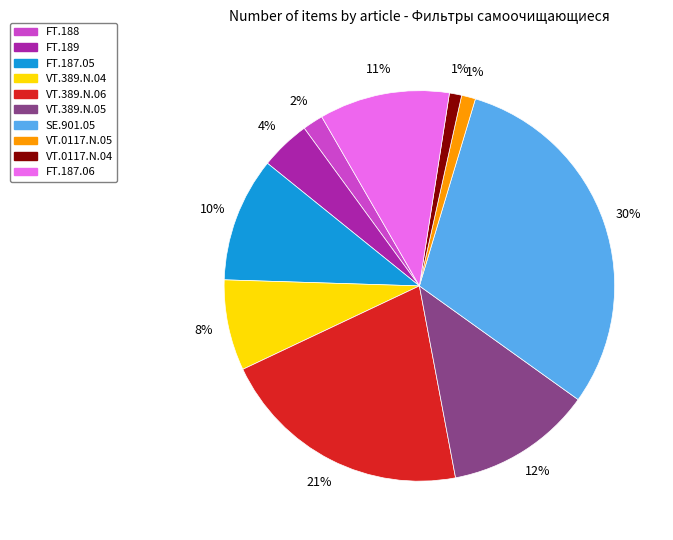

Count the number of slices in the pie.

10